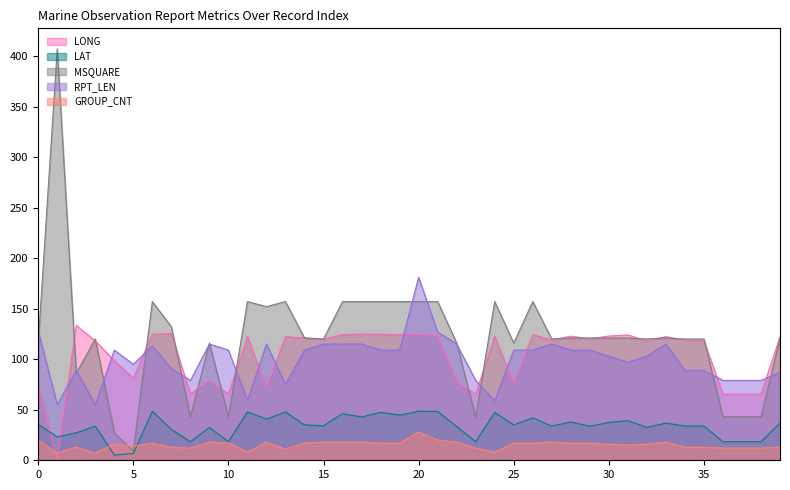

At how many categories does at least one series exceed 303?

1